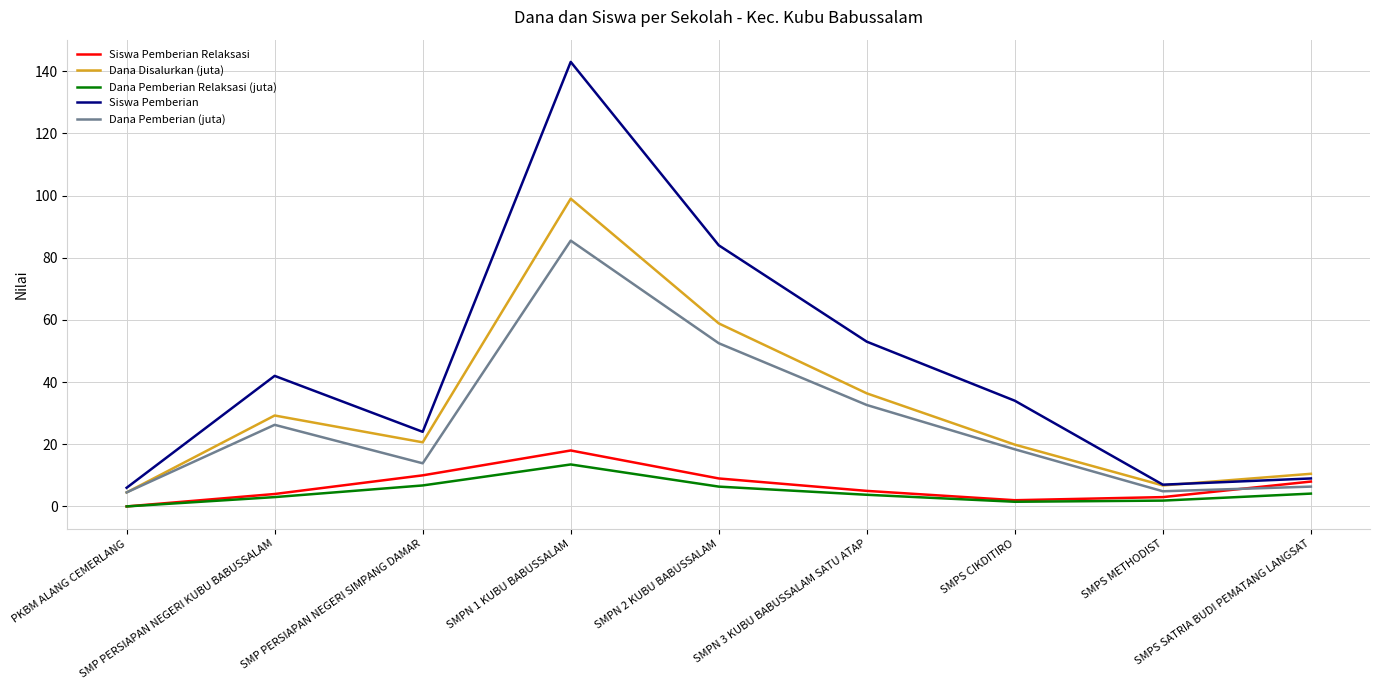

What is the average value of the Dana Pemberian (juta) series?

27.2